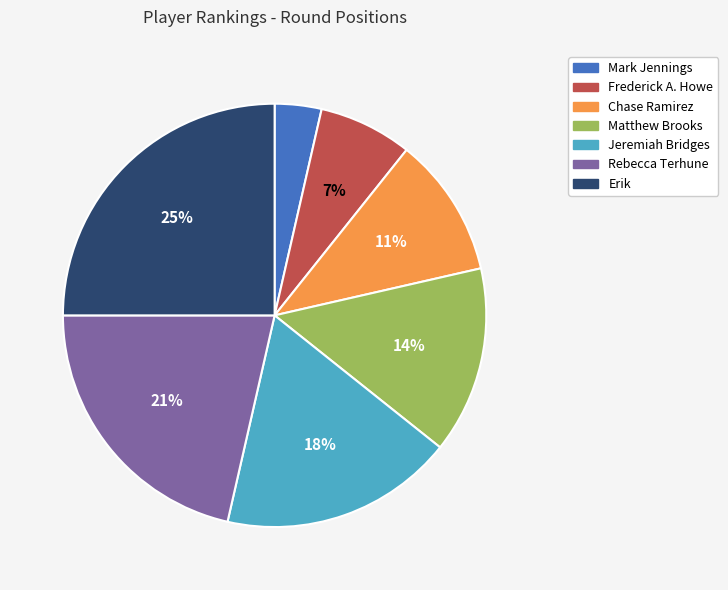

To the nearest percent, what portion does Jeremiah Bridges represent?

18%